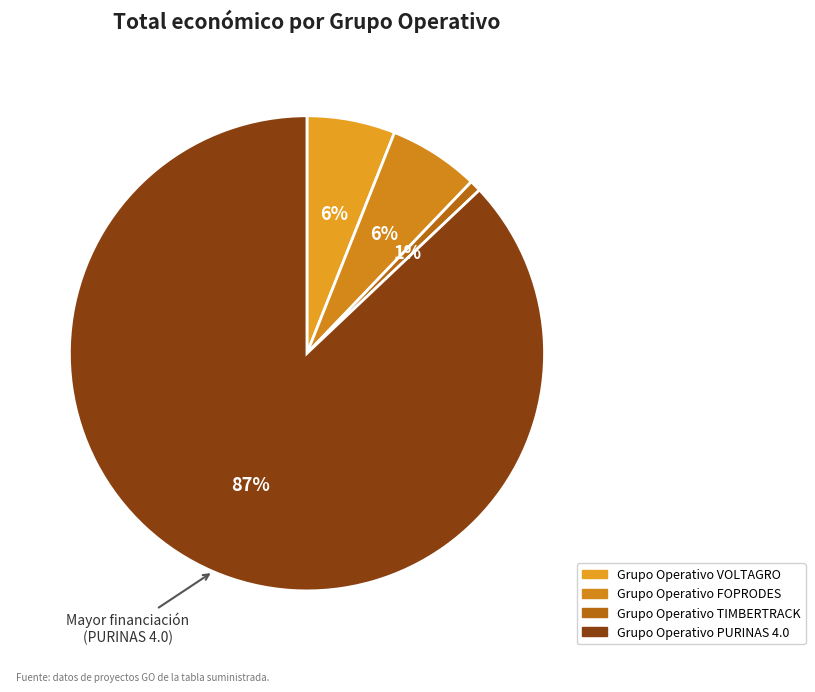

Count the number of slices in the pie.

4